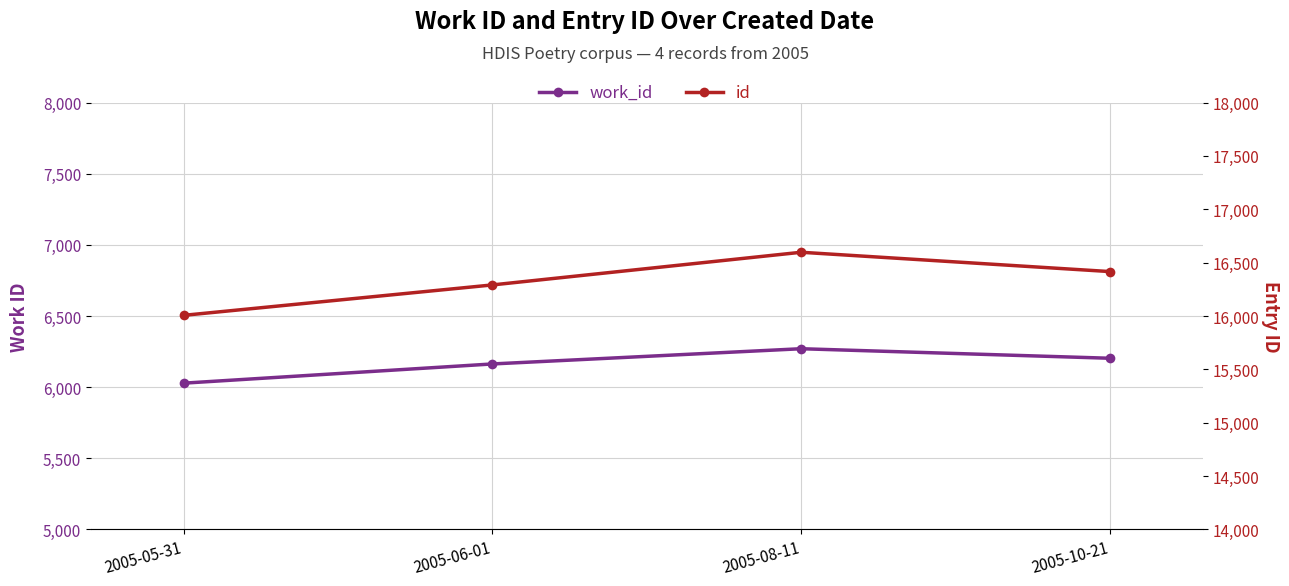

What is the highest value of the work_id series?

6270